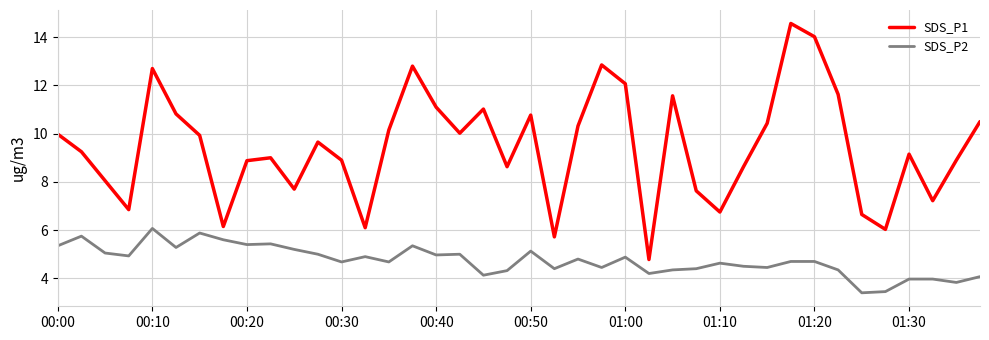

Which series has the largest total across all categories?

SDS_P1